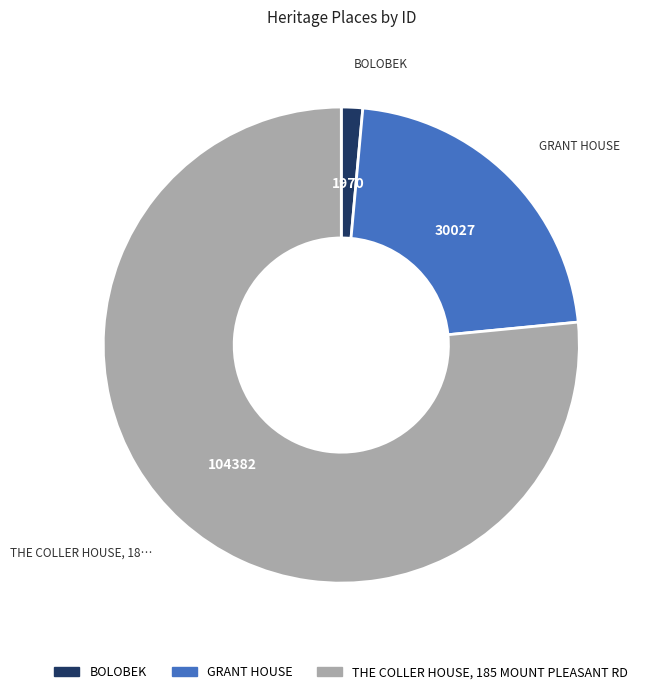

Do THE COLLER HOUSE, 185 MOUNT PLEASANT RD and GRANT HOUSE together represent more than half of the pie?

Yes